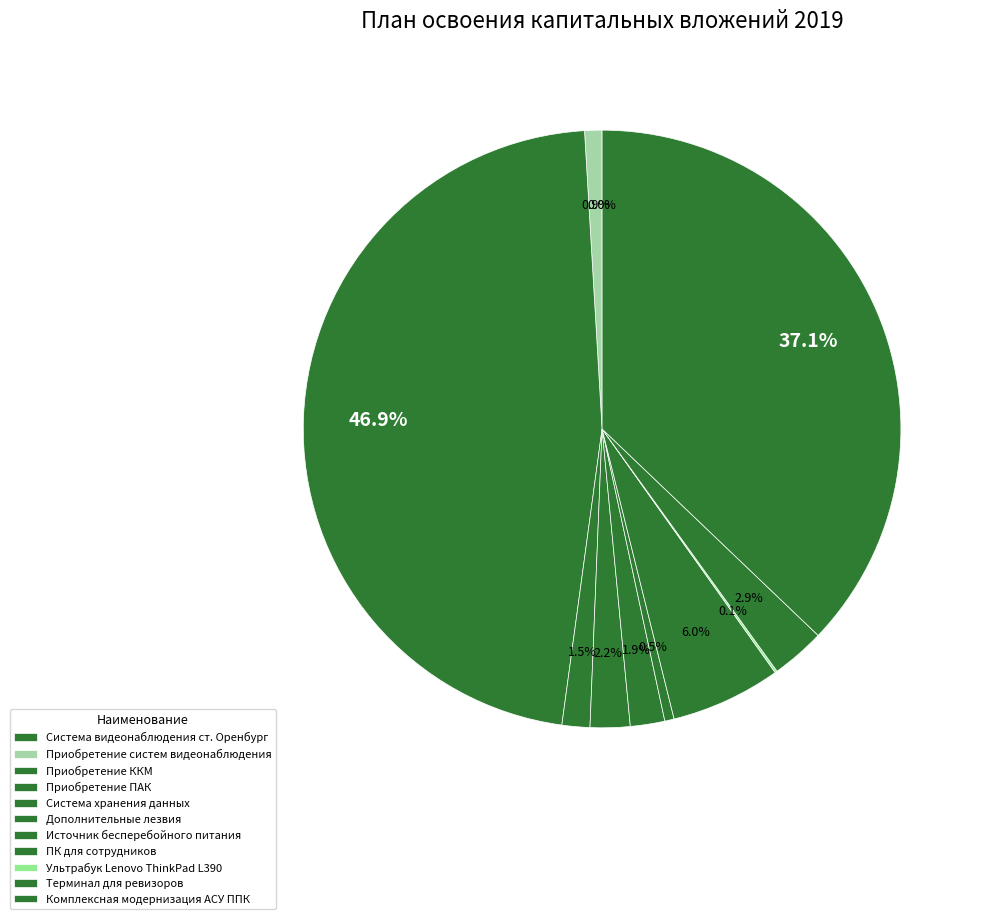

What percentage is NOT represented by Терминал для ревизоров?

97.1%